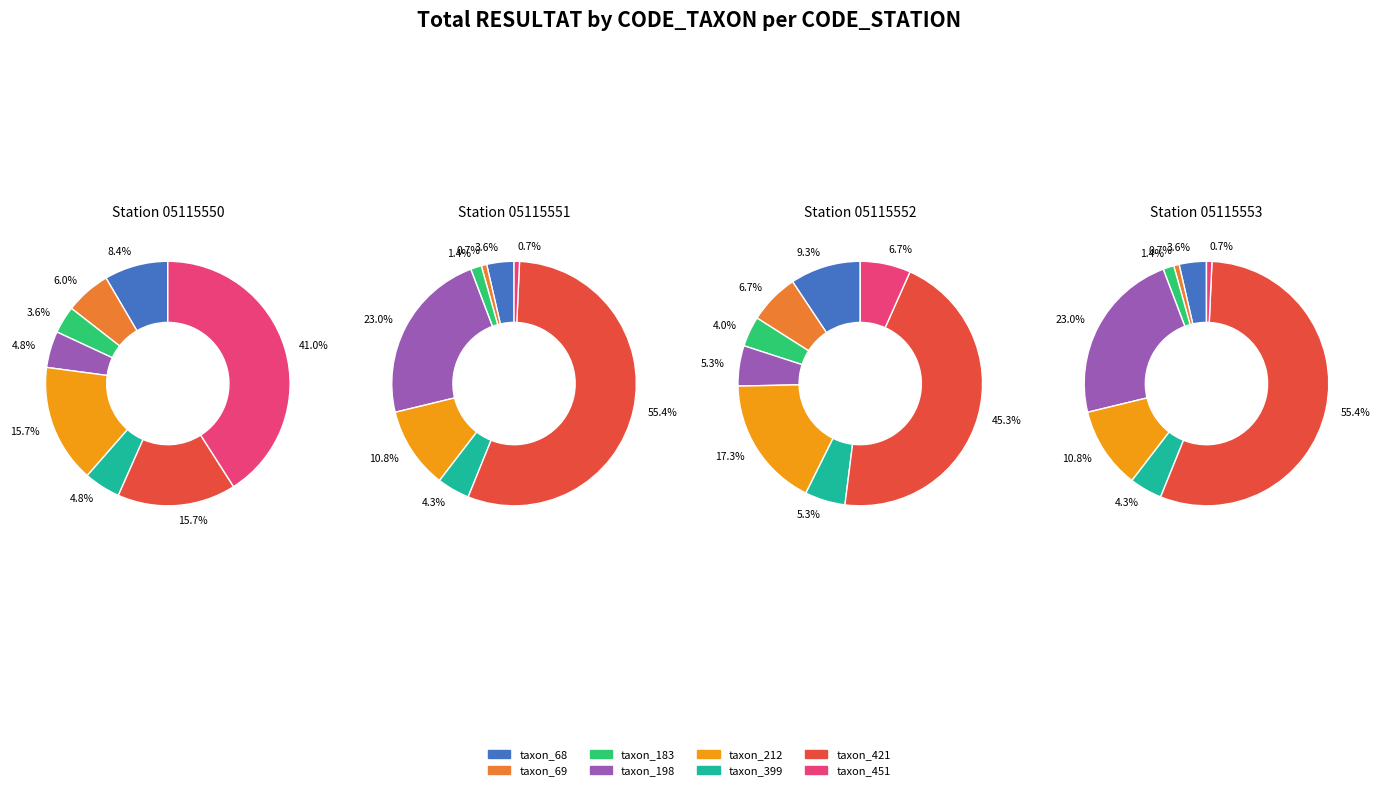

Is it true that 286 is 9% of the pie?

True